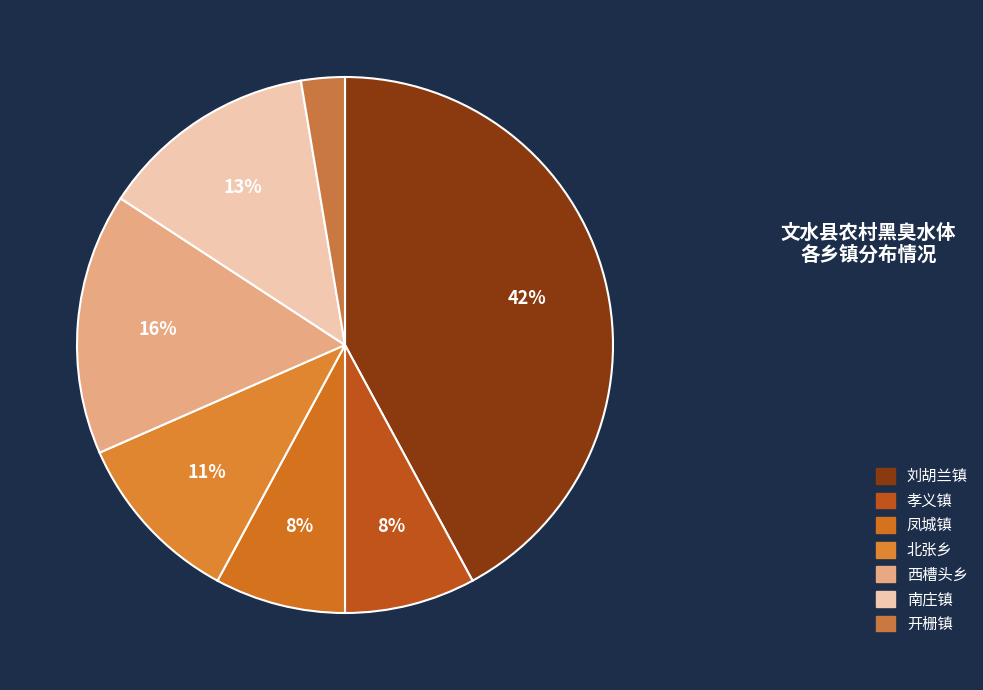

How many segments does this pie chart have?

7